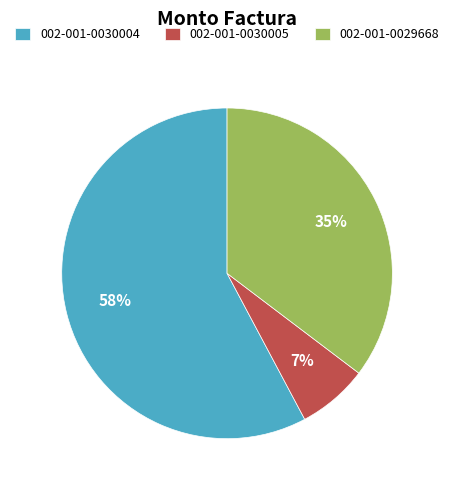

Approximately how many times larger is the value at 002-001-0030005 compared to 002-001-0030004?

0.1